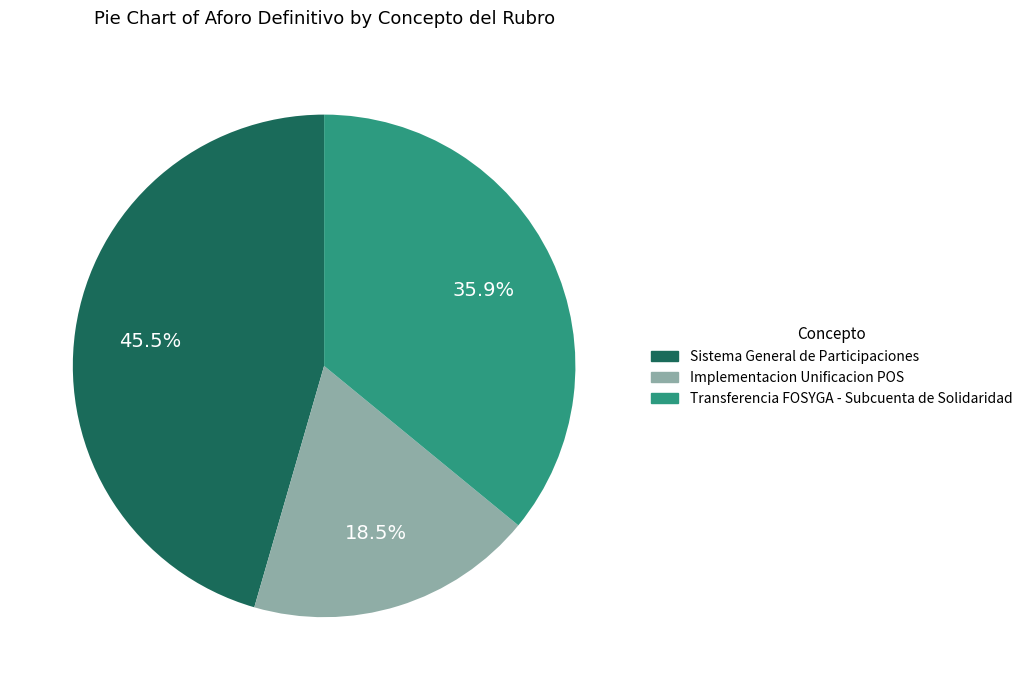

What percentage is the Transferencia FOSYGA - Subcuenta de Solidaridad slice, to the nearest percent?

36%